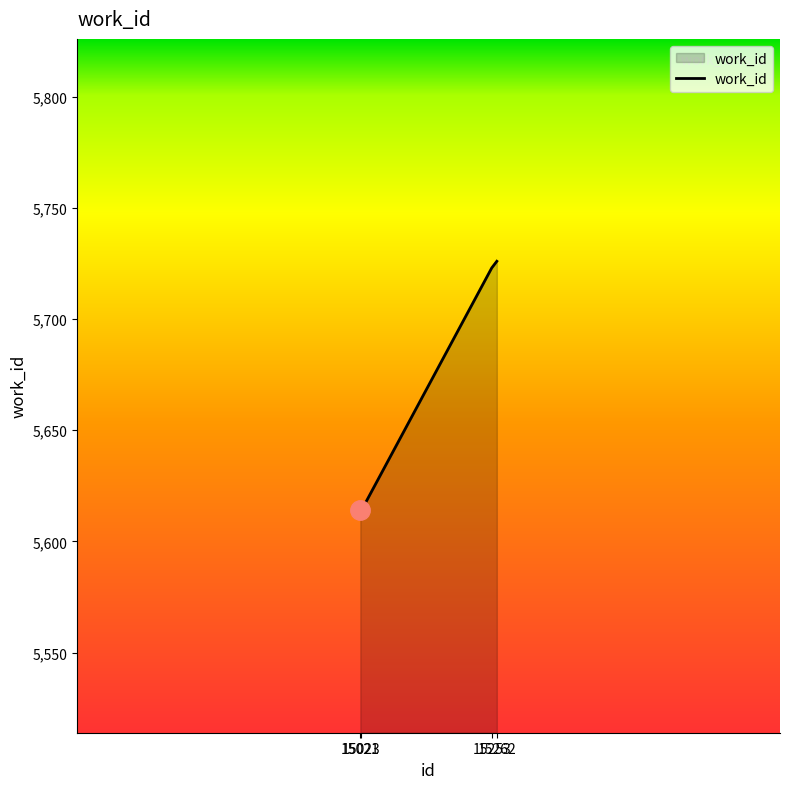

True or false: the data shows 5614 at 15023.

True